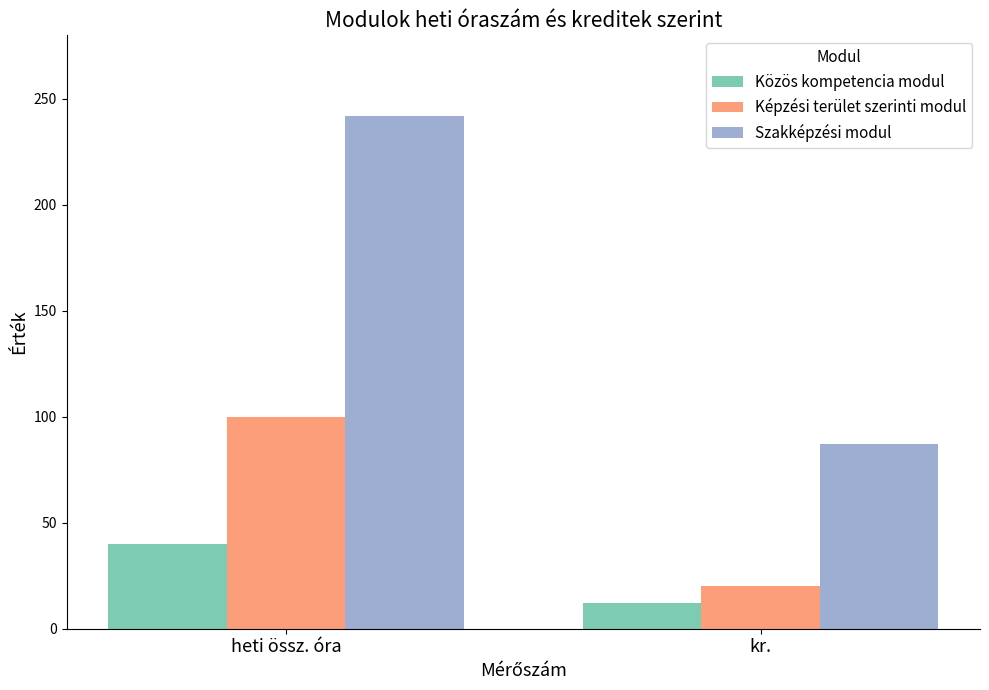

How many bars are there in each group?

3